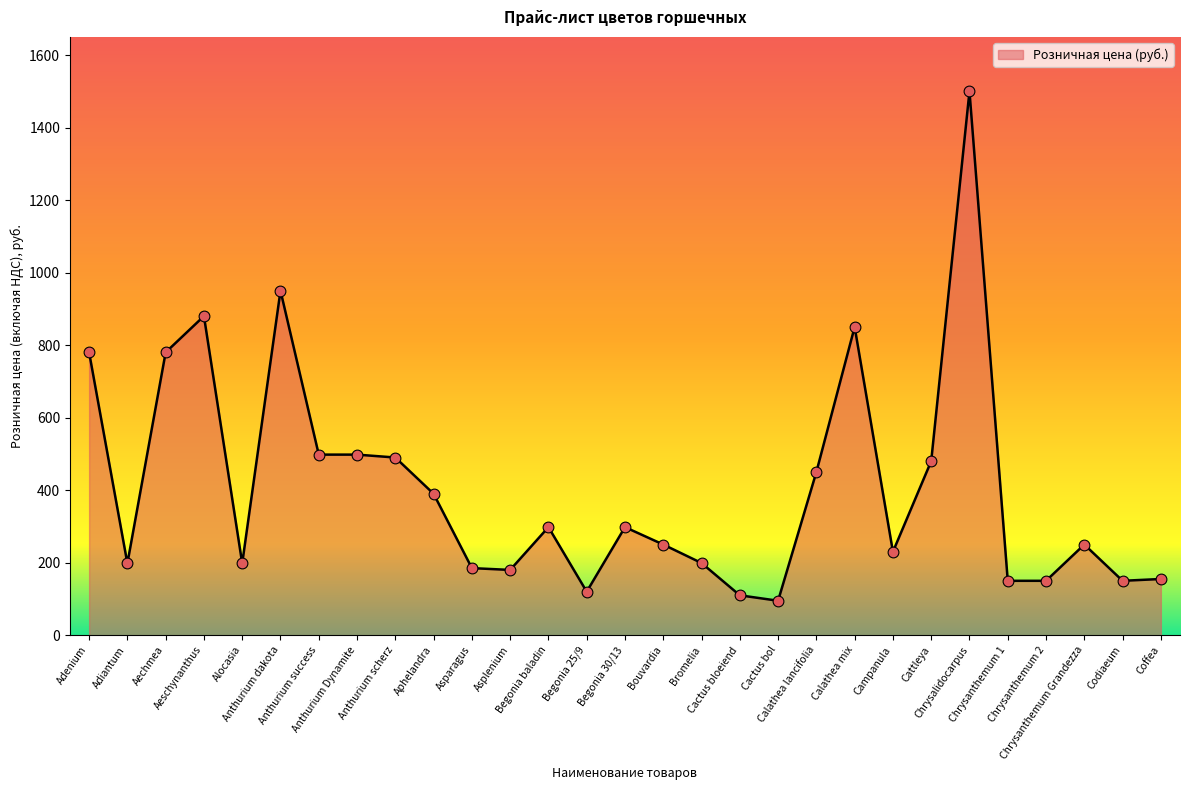

Approximately how many times larger is the value at Asparagus compared to Aphelandra?

0.5